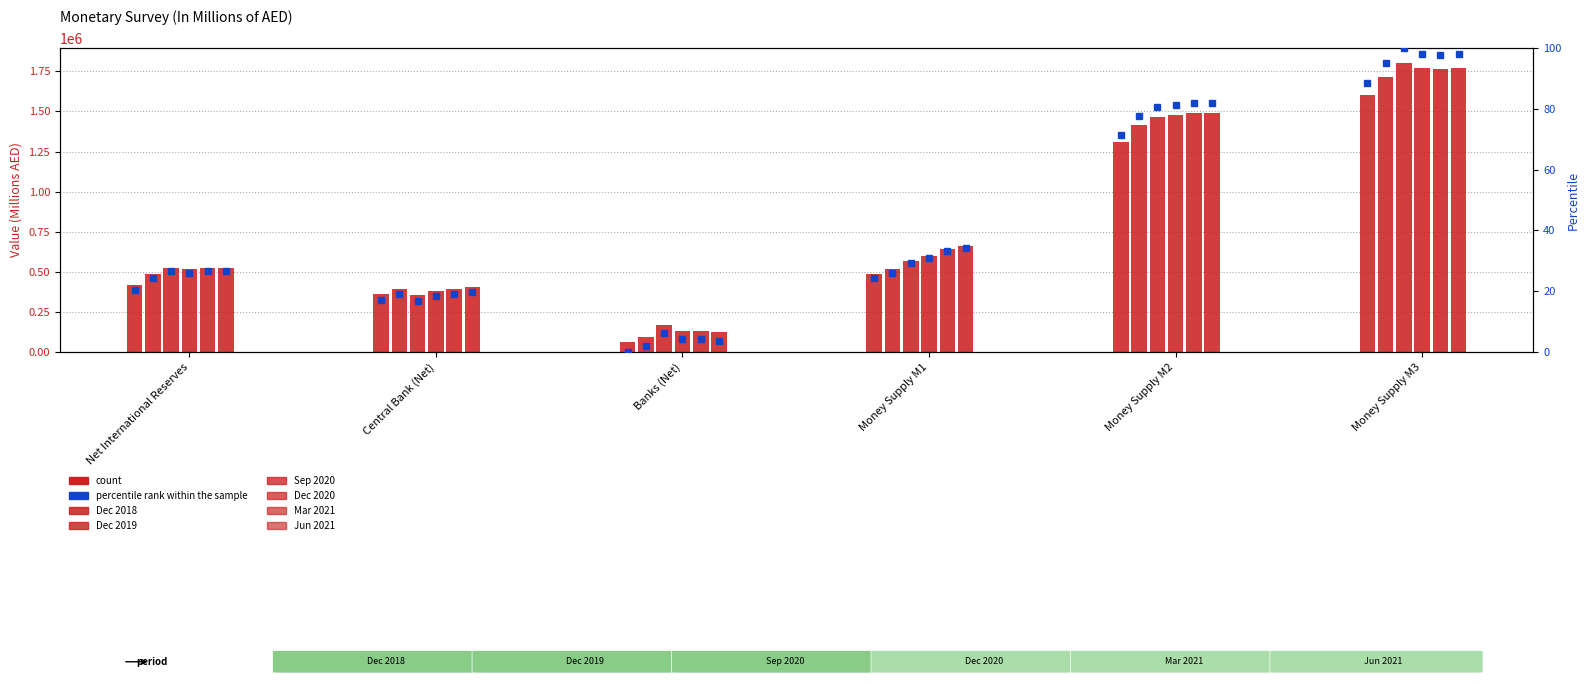

The value of Mar 2021 at Money Supply M1 is 853680. True or false?

False